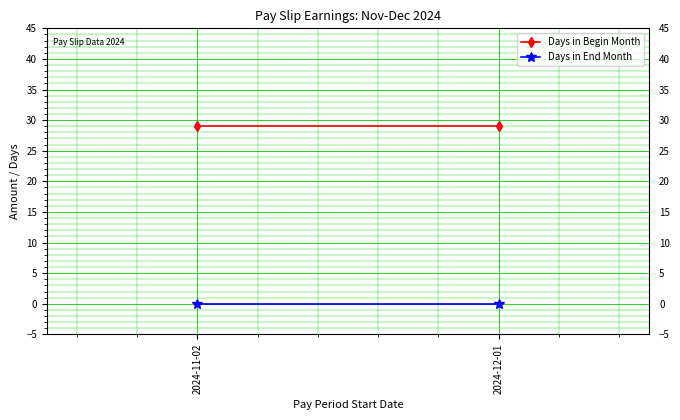

What is the label of the 1st point from the right?

2024-12-01